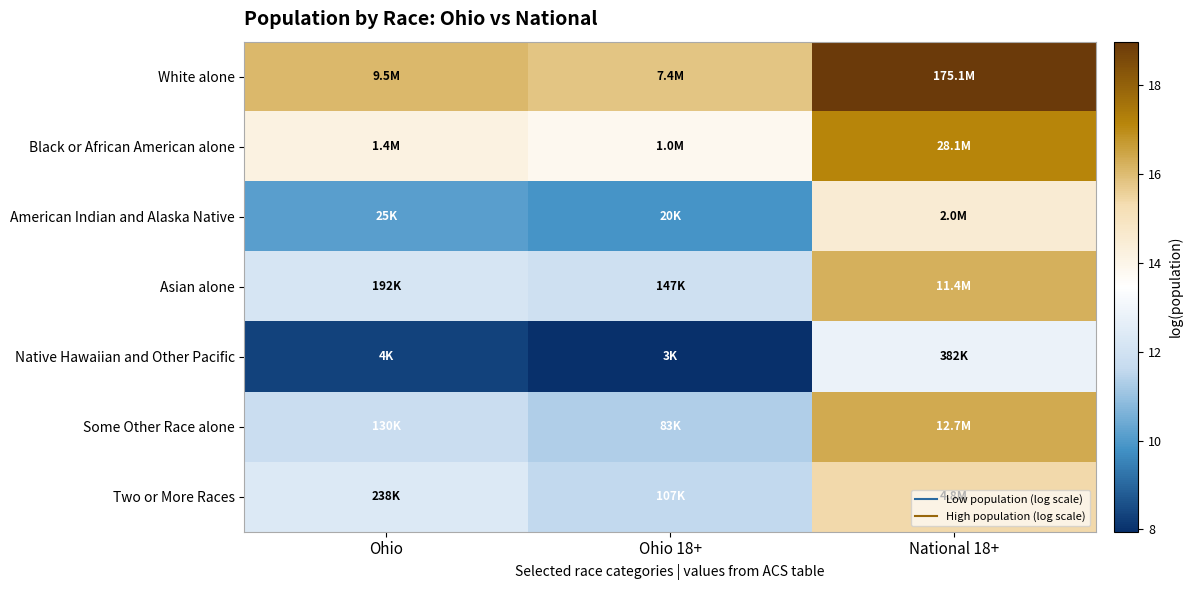

Reading left to right, what are all the values shown in this chart?

White alone: Ohio=16.1	Ohio 18+=15.8	National 18+=19.0
Black or African American alone: Ohio=14.2	Ohio 18+=13.8	National 18+=17.2
American Indian and Alaska Native: Ohio=10.1	Ohio 18+=9.9	National 18+=14.5
Asian alone: Ohio=12.2	Ohio 18+=11.9	National 18+=16.3
Native Hawaiian and Other Pacific: Ohio=8.3	Ohio 18+=7.9	National 18+=12.9
Some Other Race alone: Ohio=11.8	Ohio 18+=11.3	National 18+=16.4
Two or More Races: Ohio=12.4	Ohio 18+=11.6	National 18+=15.4